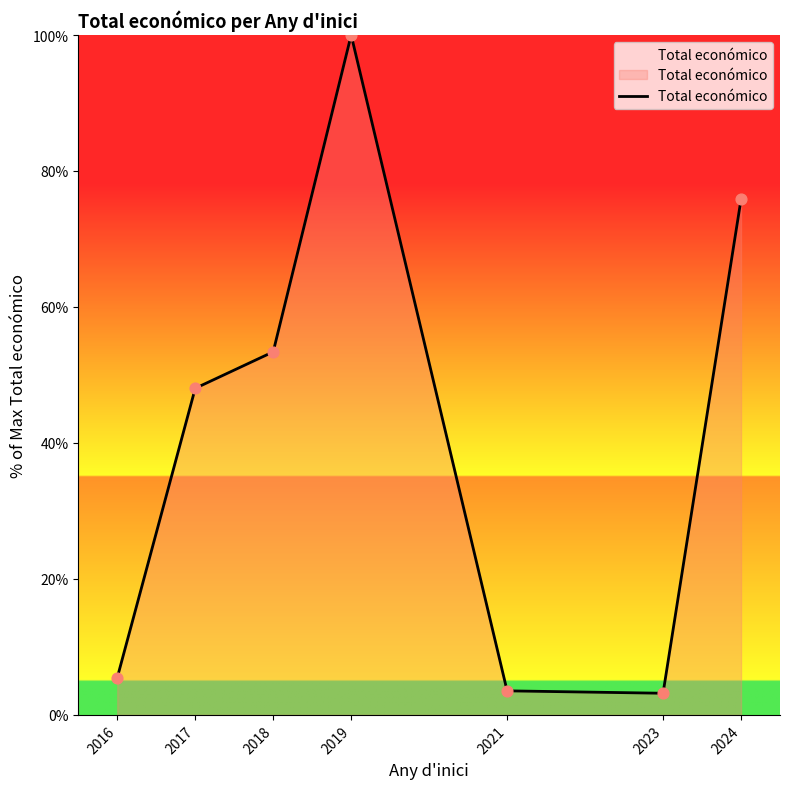

Which has a higher value, 2024 or 2017?

2024